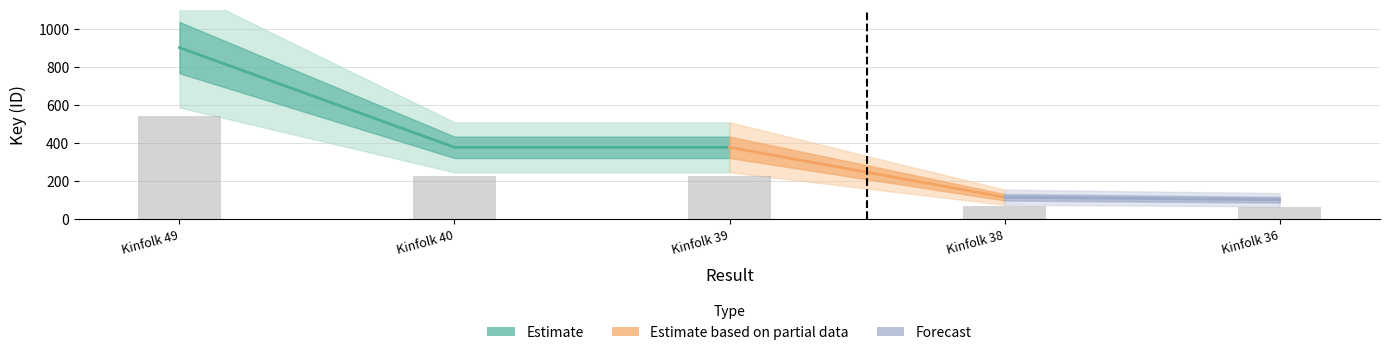

Does the chart contain any negative values?

No